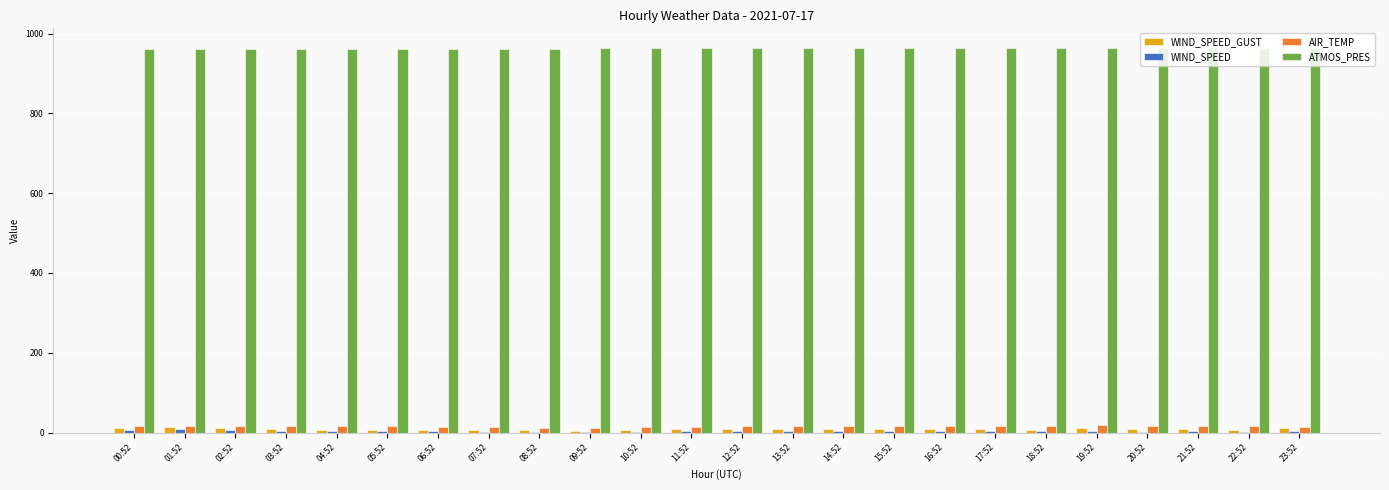

What is the maximum value for ATMOS_PRES?

964.8